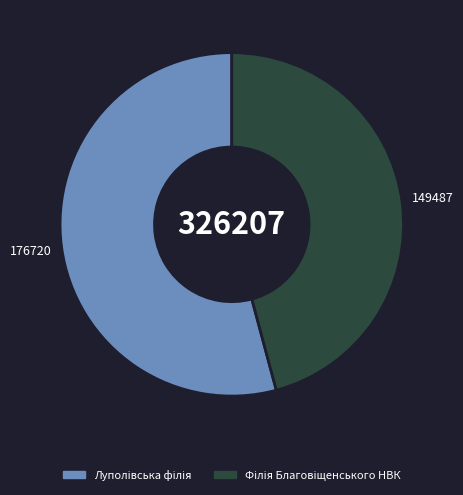

Does any single category account for the majority?

Yes